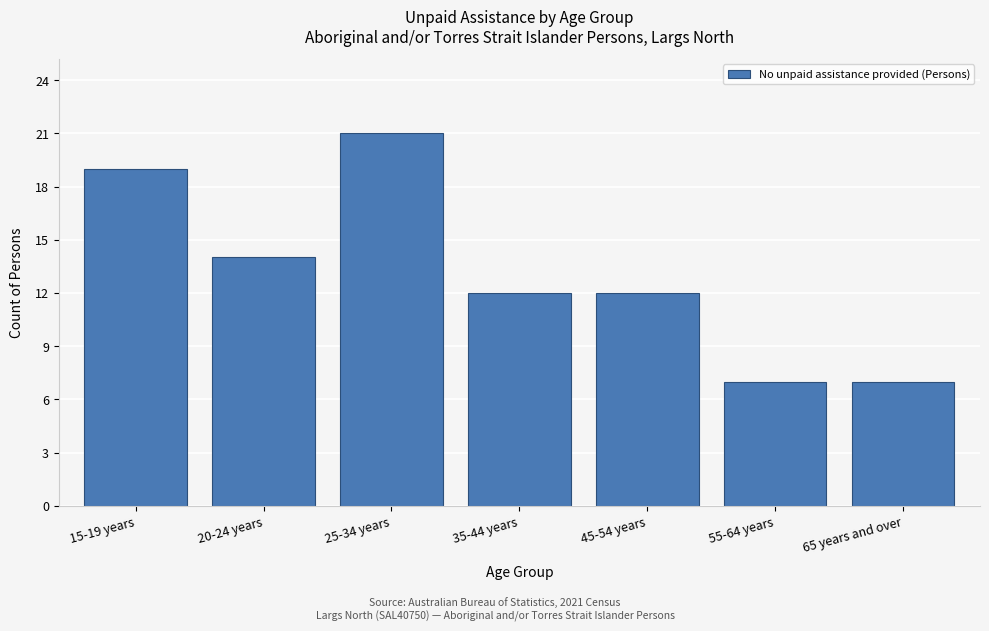

Reading left to right, list all the values displayed in this chart.

19	14	21	12	12	7	7